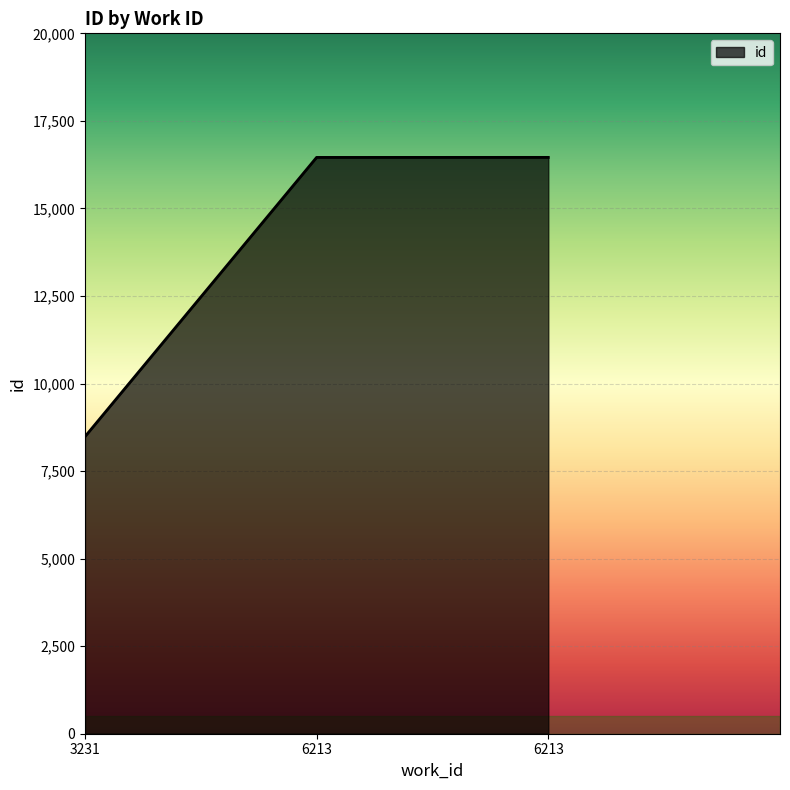

List the labels in order of value, smallest first.

3231, 6213, 6213